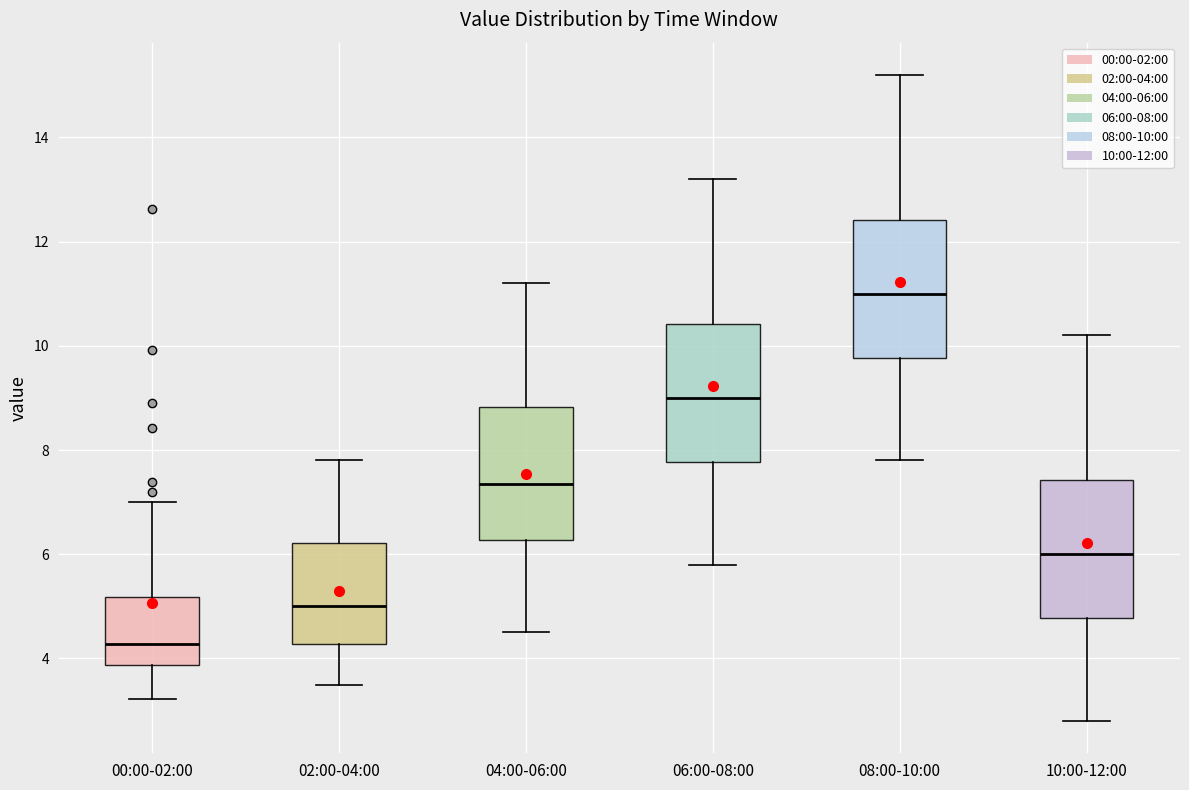

Which box's median line is the highest?

08:00-10:00